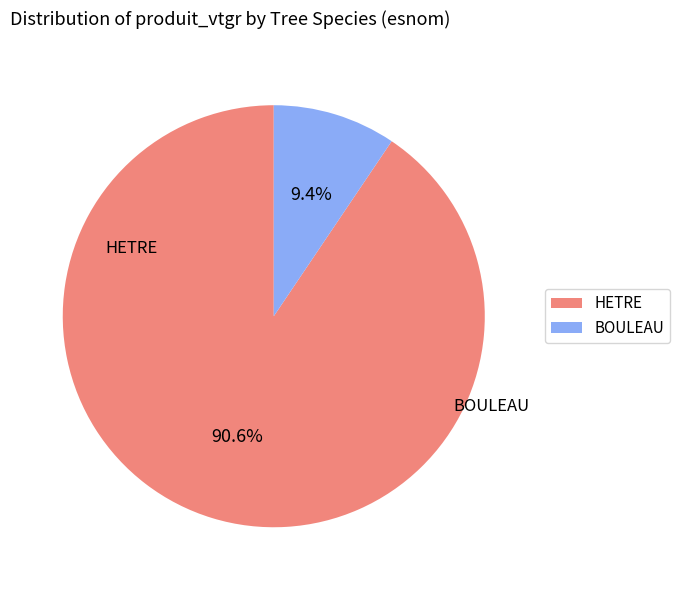

The HETRE slice represents 76% of the pie. True or false?

False